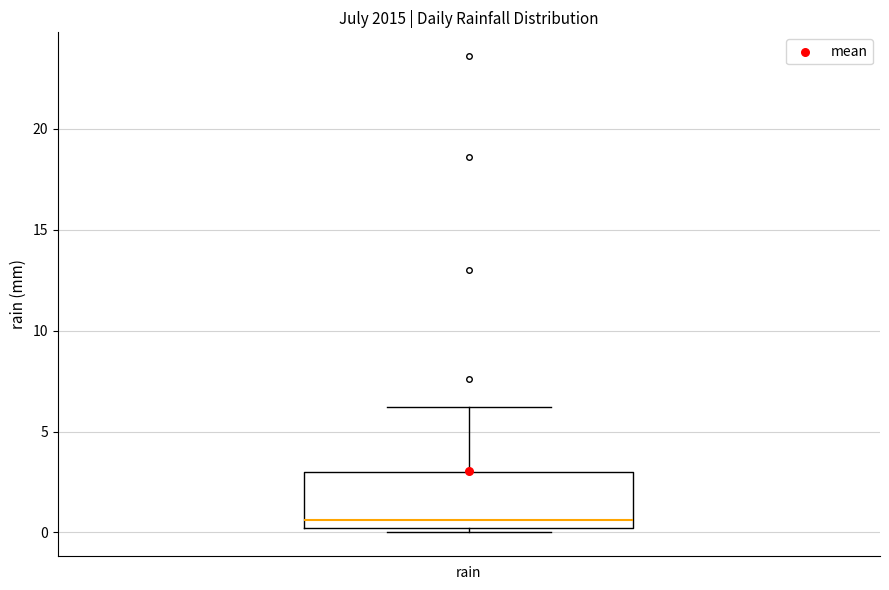

Transcribe this box plot: give where the median line is, the range the box spans, and where the two whiskers end, as read against the y-axis. The values are not printed on the chart, so give them approximately, as read against the axis.

median 0.5, box 0.0 to 3.0, whiskers 0.0 (just below the box's lower edge) to 6.0